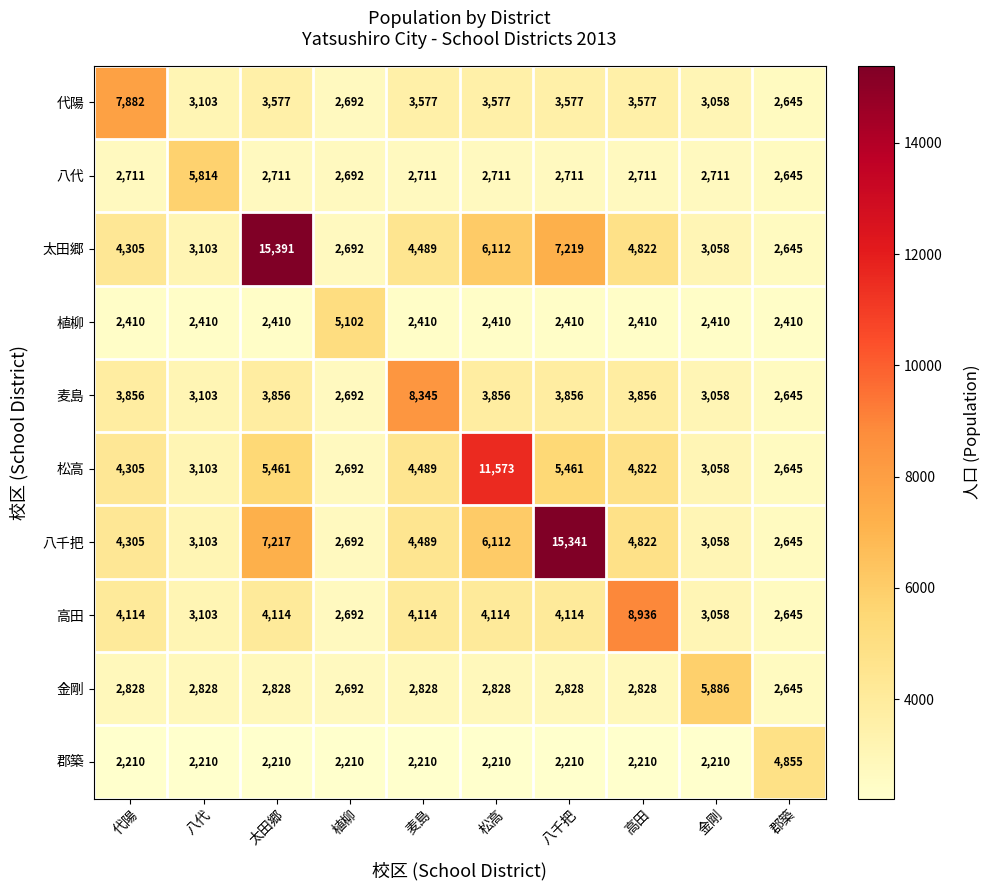

How many data points does each series have?

10